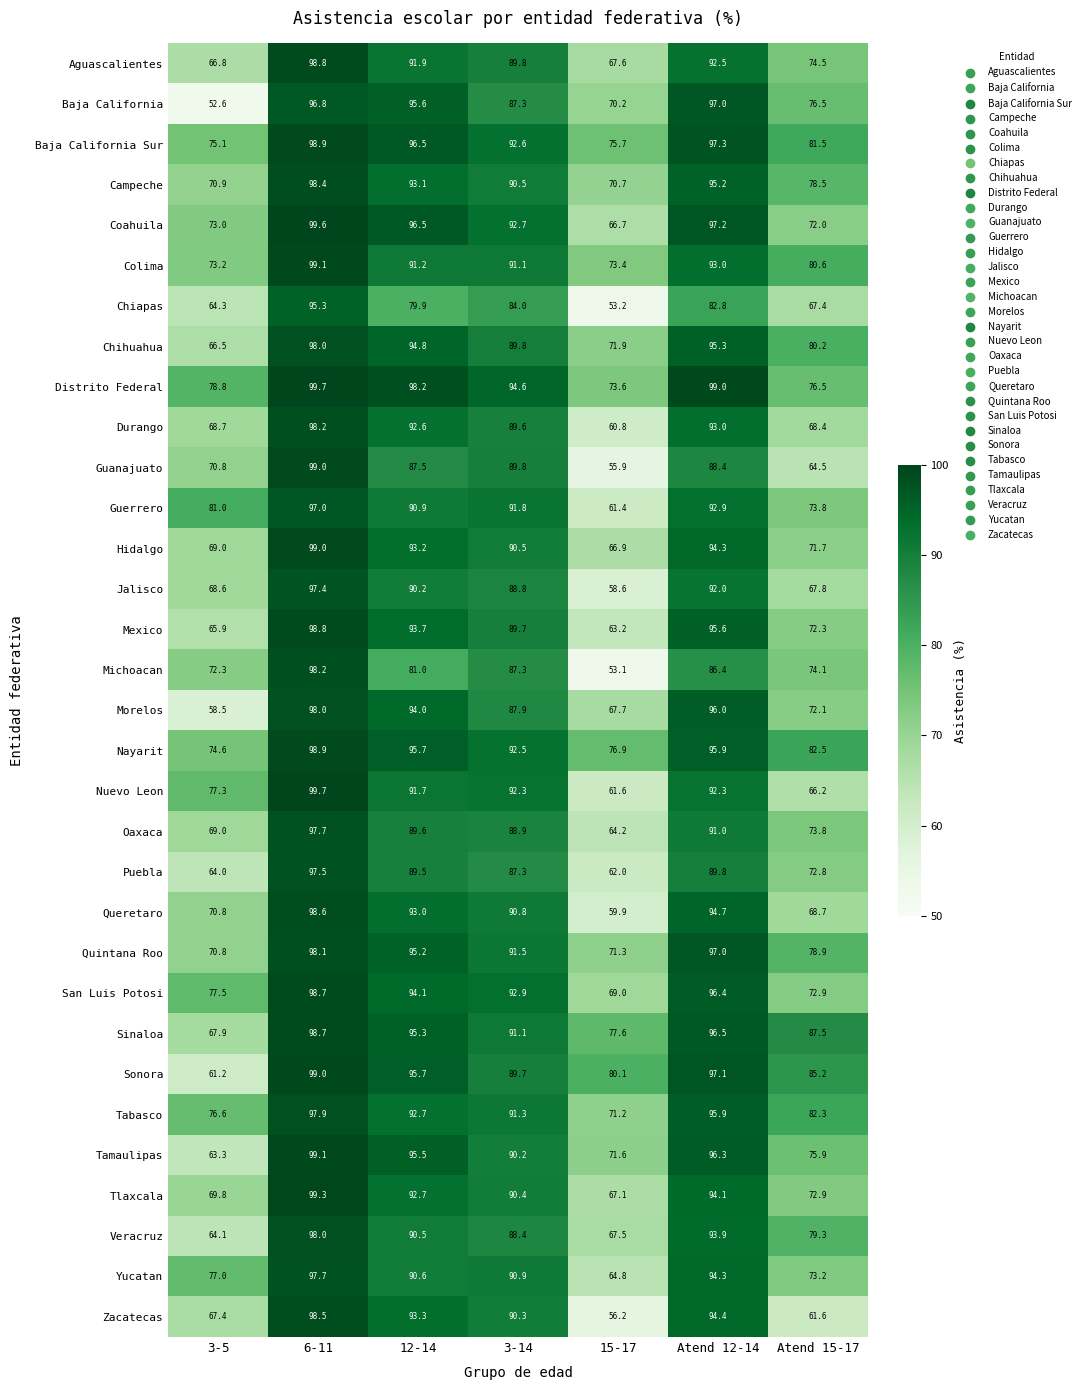

Is it true that Nayarit equals 92.5 at 3-14?

True